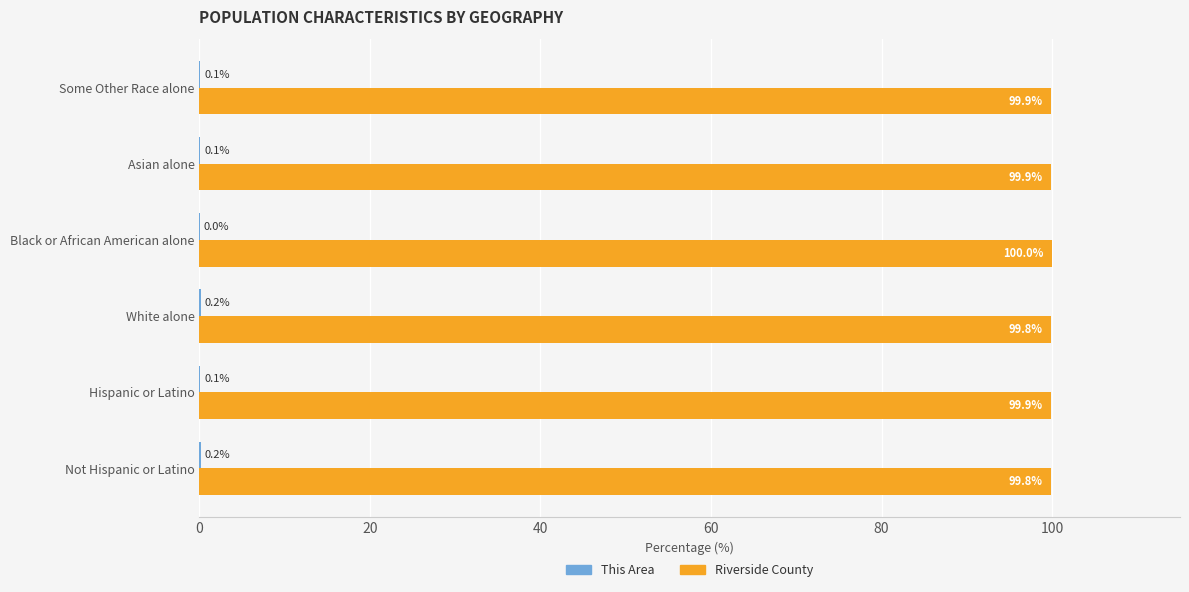

True or false: Riverside County has a value of 147.5 at Black or African American alone.

False